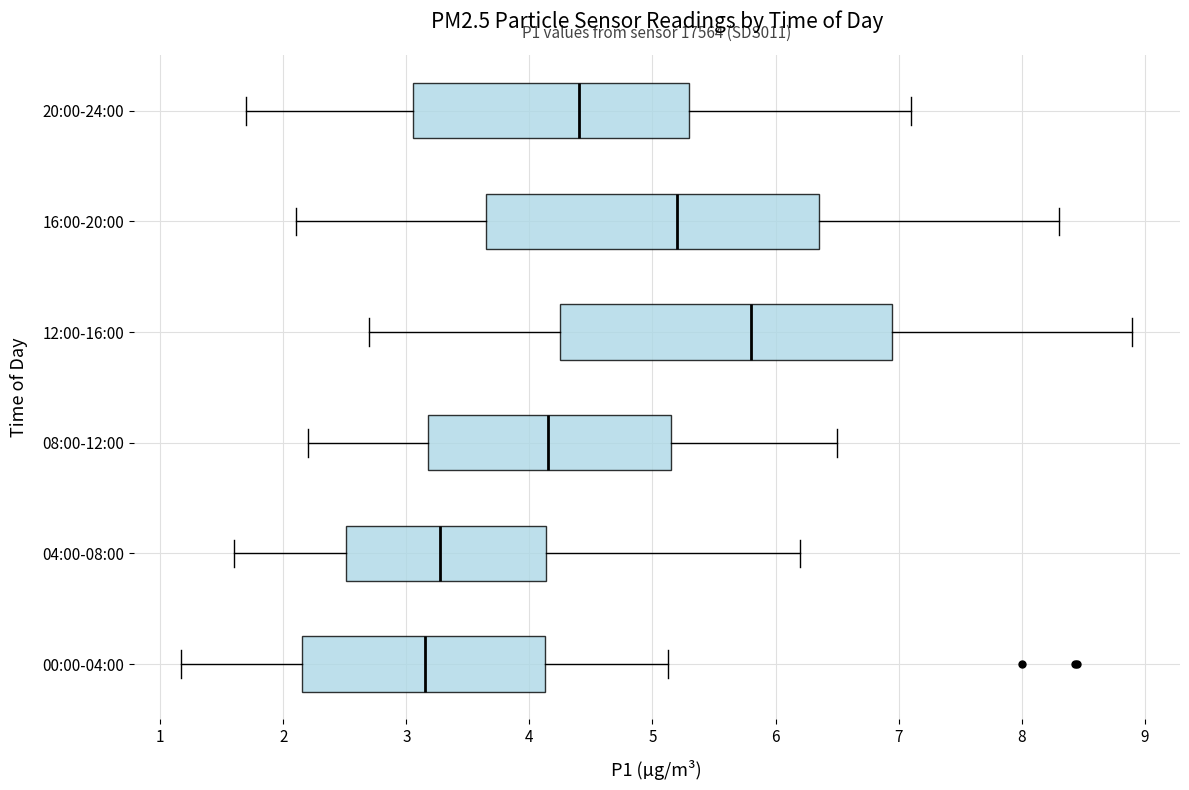

Where does the right whisker of the box for 20:00-24:00 end on the x-axis? The values are not printed on the chart, so give them approximately, as read against the axis.

7.1